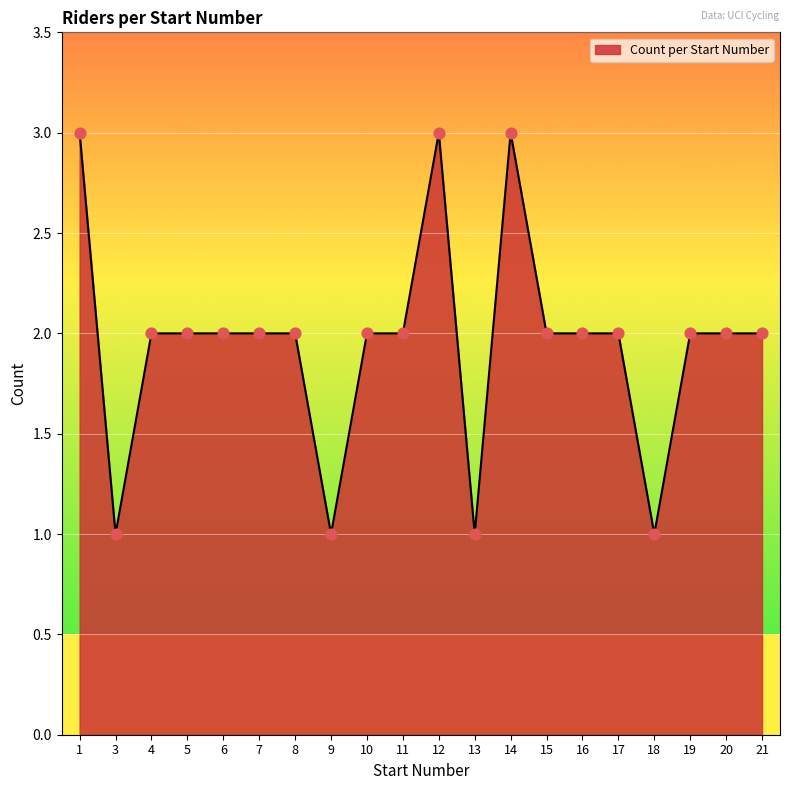

What is the change in value from 4 to 14?

+1